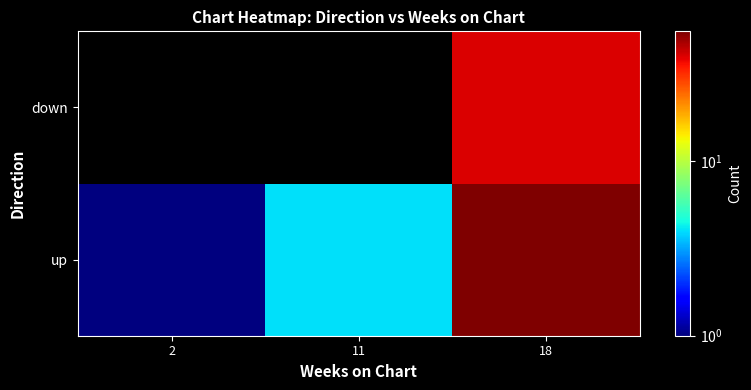

Reading left to right, extract all data points from this chart.

up: 2=1	11=4	18=55
down: 2=0	11=0	18=40